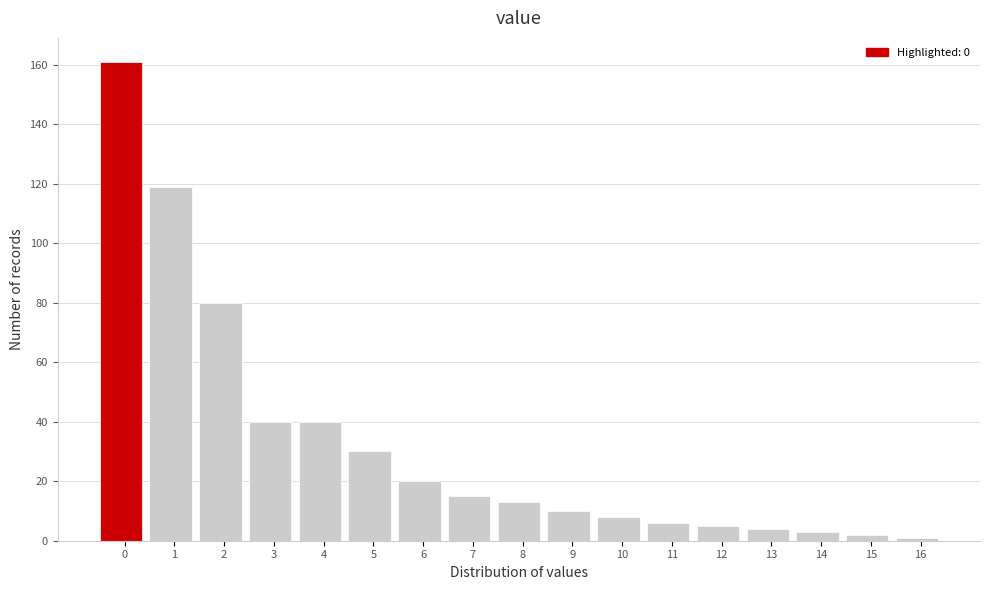

Reading left to right, what are all the values shown in this chart?

161	119	80	40	40	30	20	15	13	10	8	6	5	4	3	2	1